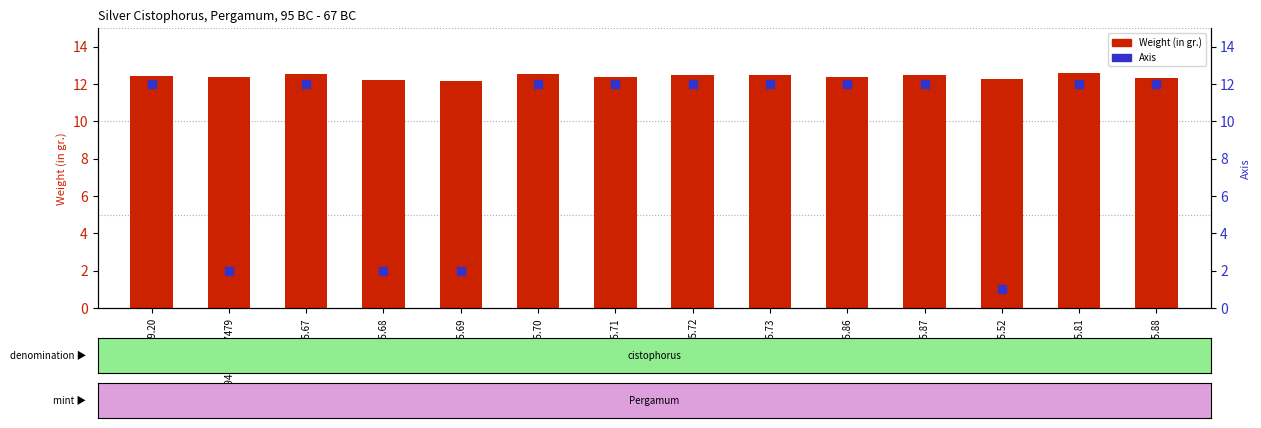

At which category is the sum across all series the highest?

1984.5.81